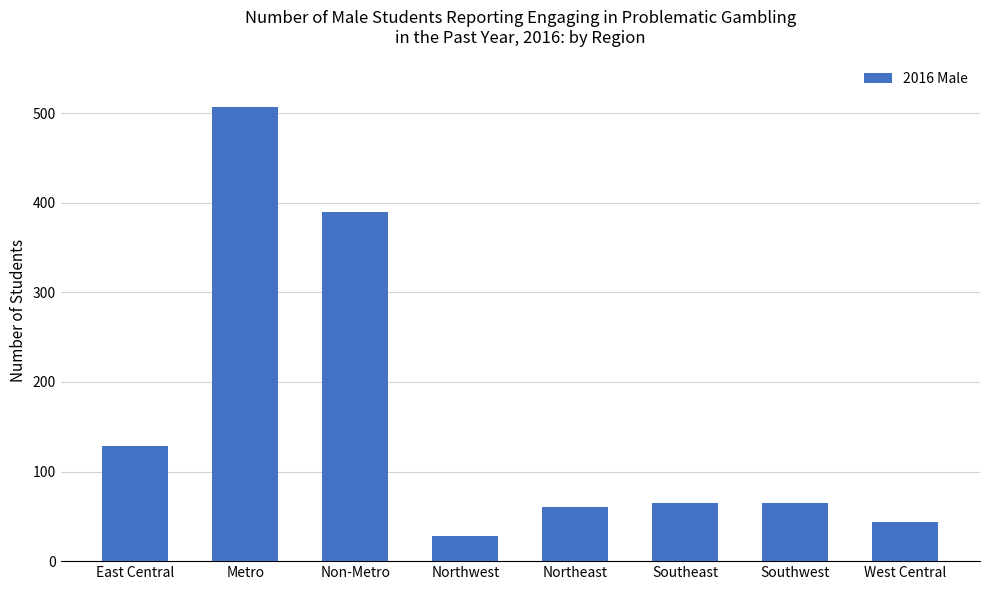

What is the value of the 5th bar from the left?

60